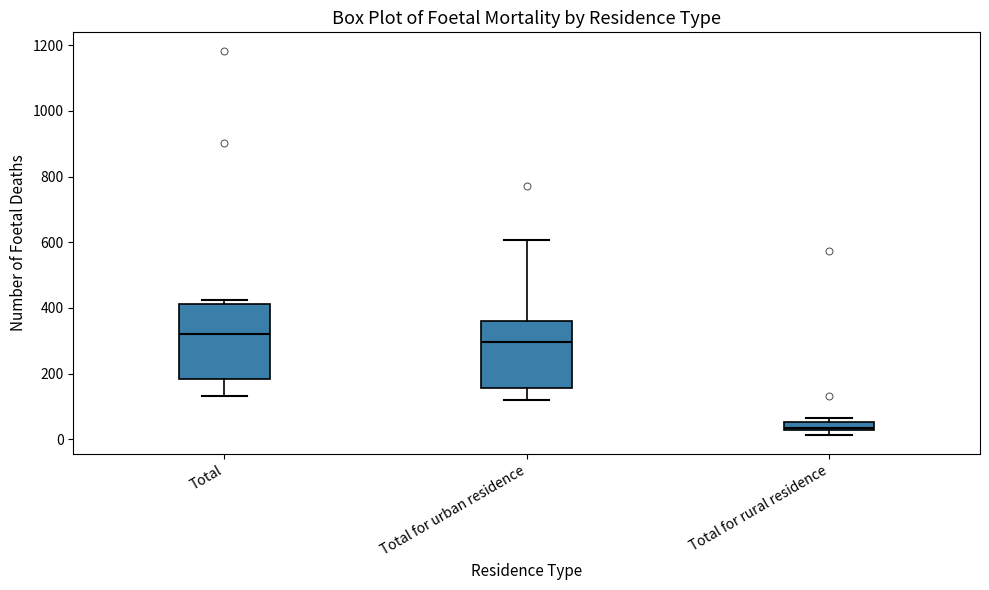

Where is the lower edge of the box for Total for urban residence on the y-axis? The values are not printed on the chart, so give them approximately, as read against the axis.

160